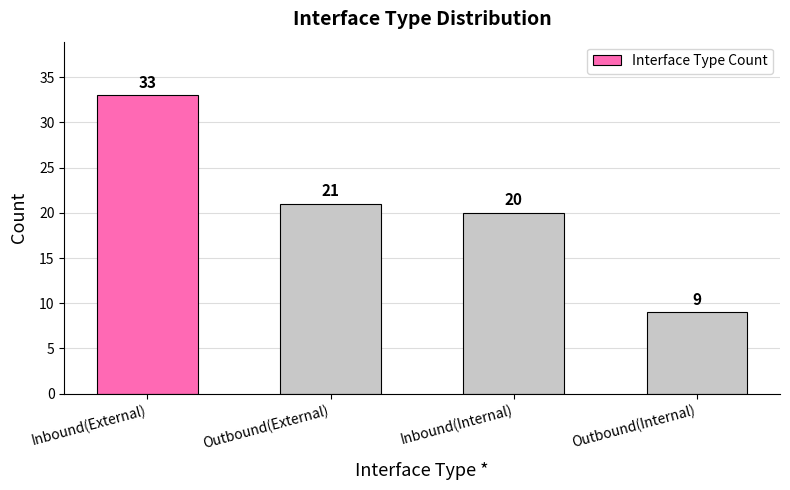

Reading left to right, what are all the values shown in this chart?

Inbound(External)=33	Outbound(External)=21	Inbound(Internal)=20	Outbound(Internal)=9